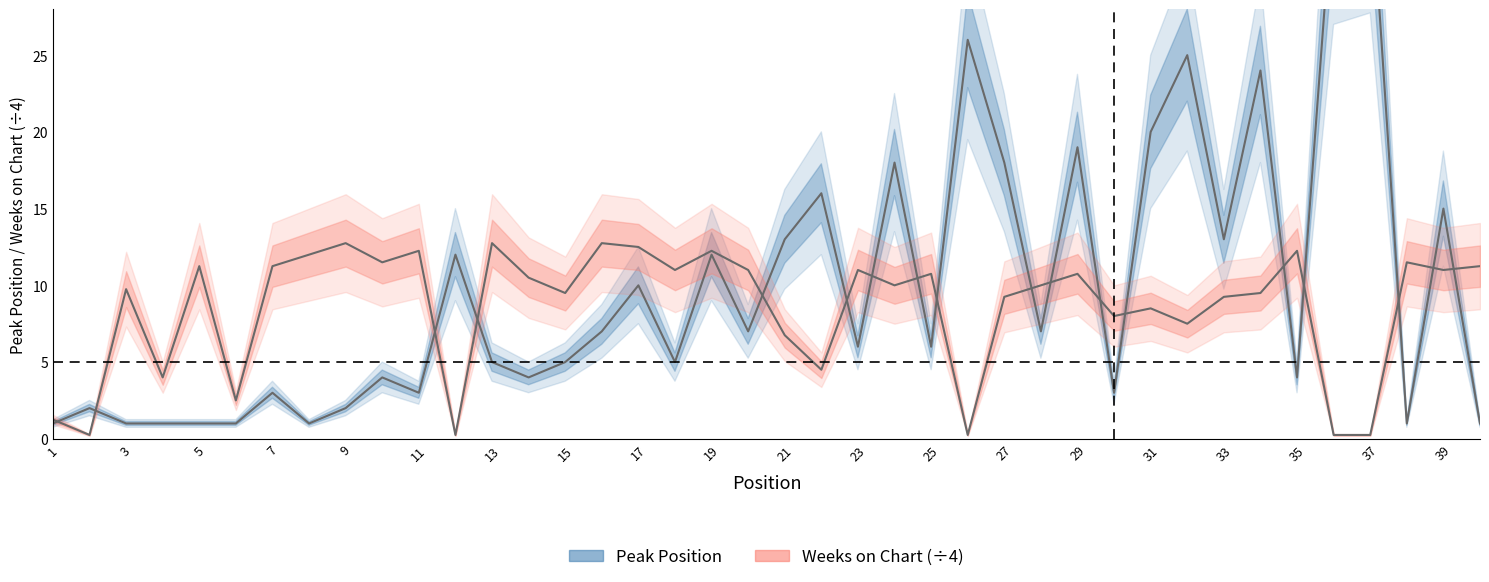

The Peak Position series shows 15.7 at 17. True or false?

False